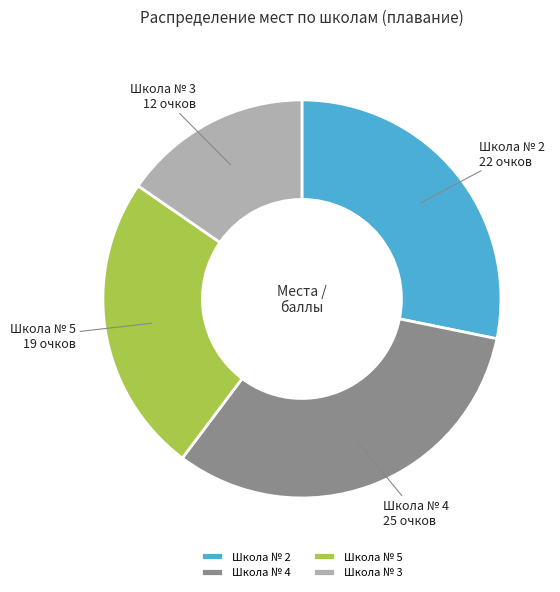

How many slices are in this pie chart?

4